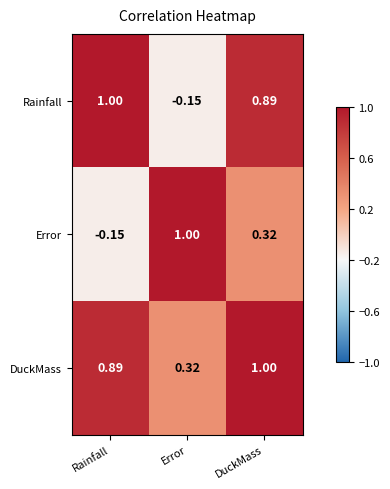

At which category is the sum across all series the highest?

DuckMass